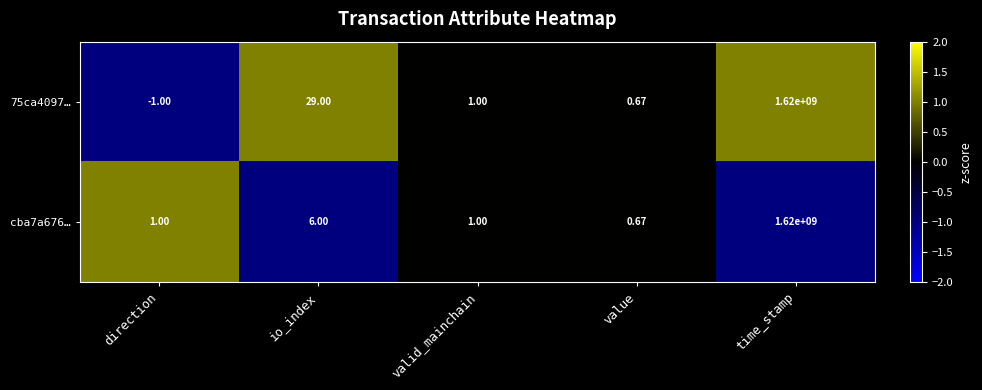

At how many categories does at least one series exceed 0?

5